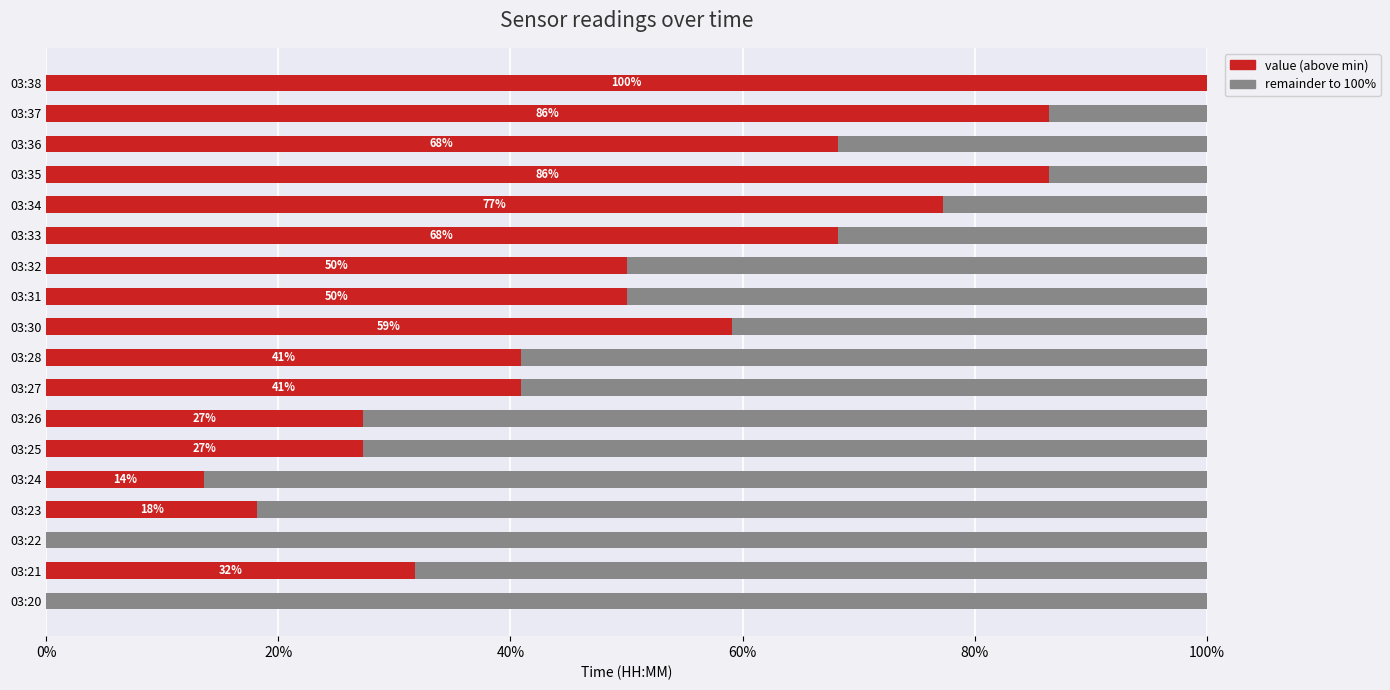

What is the total value across all series at 03:35?

100.0